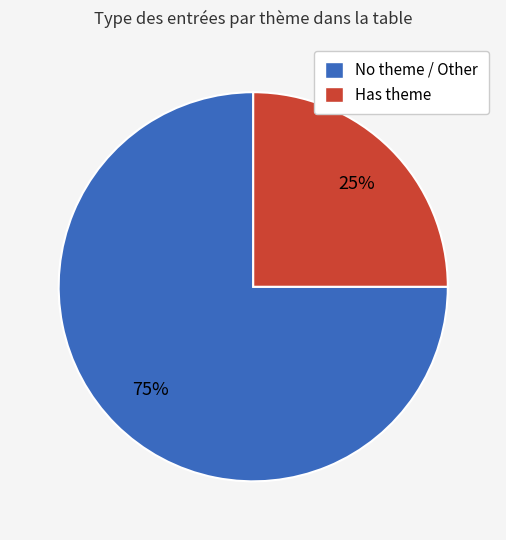

Which category has the smallest portion of the pie?

Has theme